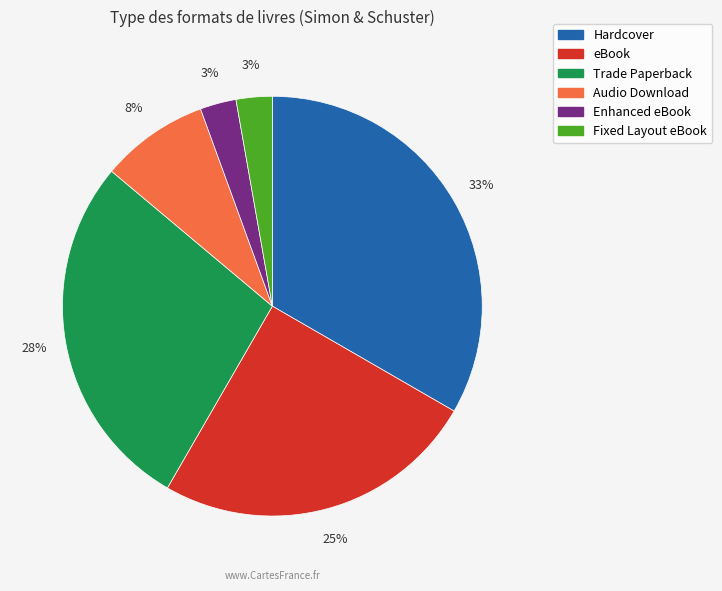

Is it true that Trade Paperback is 28% of the pie?

True